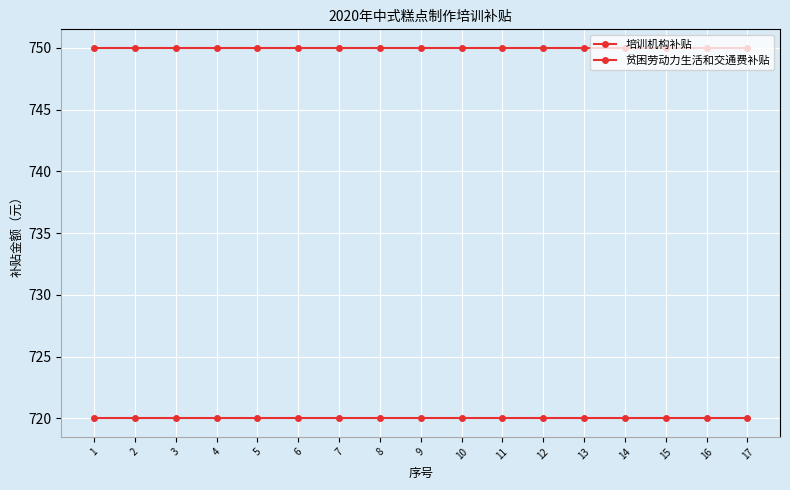

How many lines are shown in the chart?

2